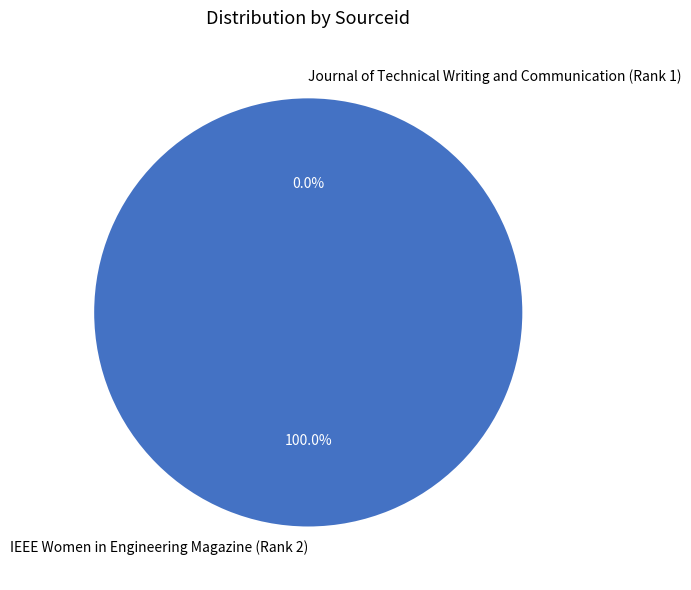

To the nearest percent, what is the difference between the largest and smallest slice percentages?

100%